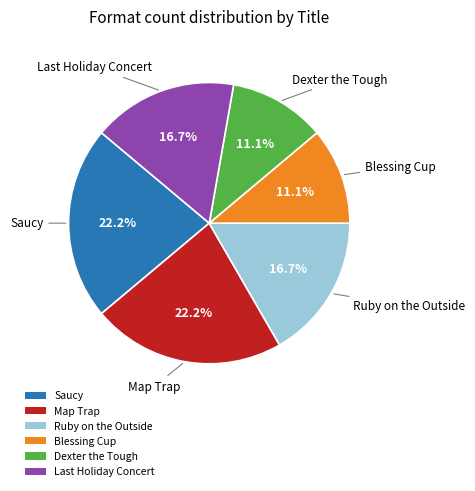

What percentage is NOT represented by Saucy?

77.8%